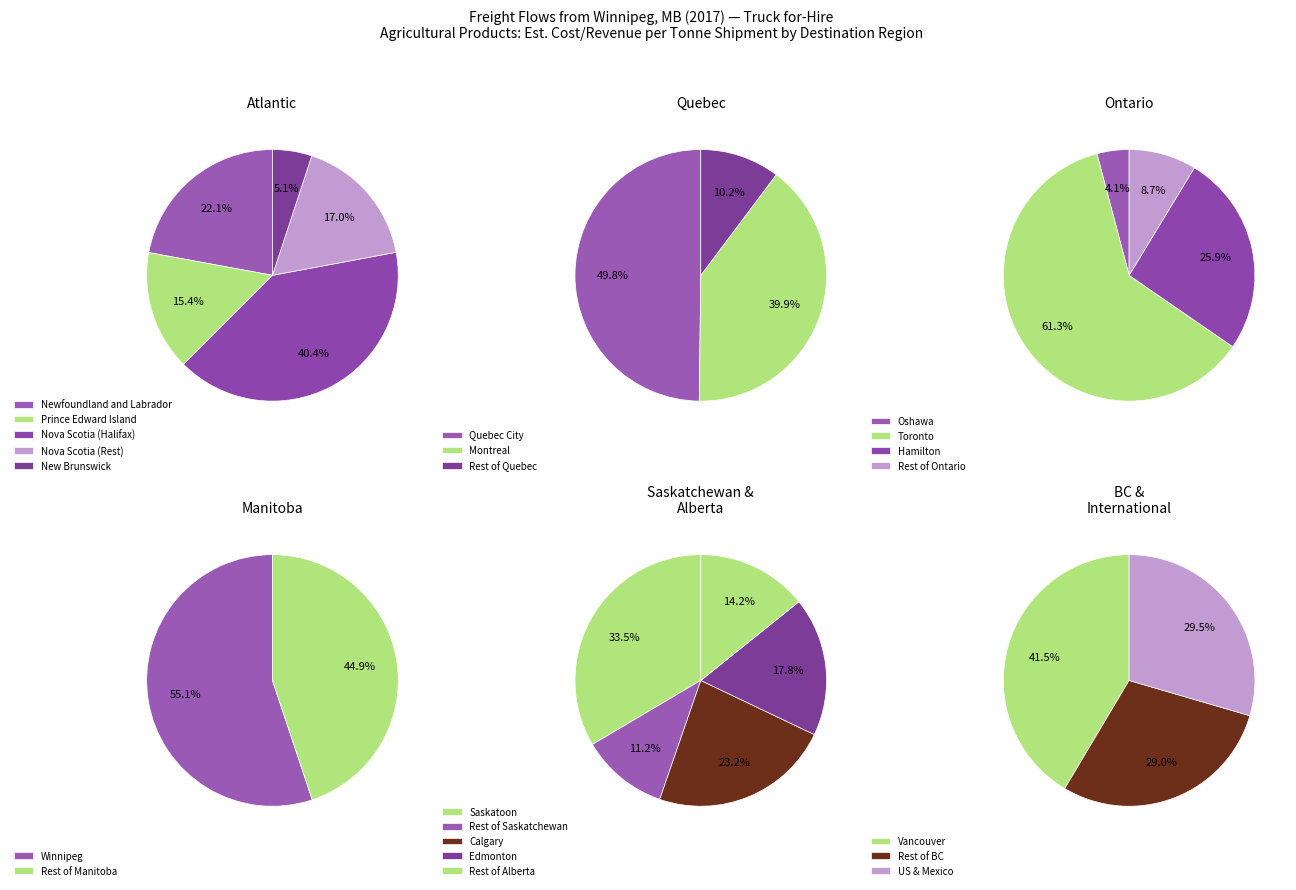

Between Alberta (Edmonton) and Ontario (Oshawa), which is larger?

Alberta (Edmonton)